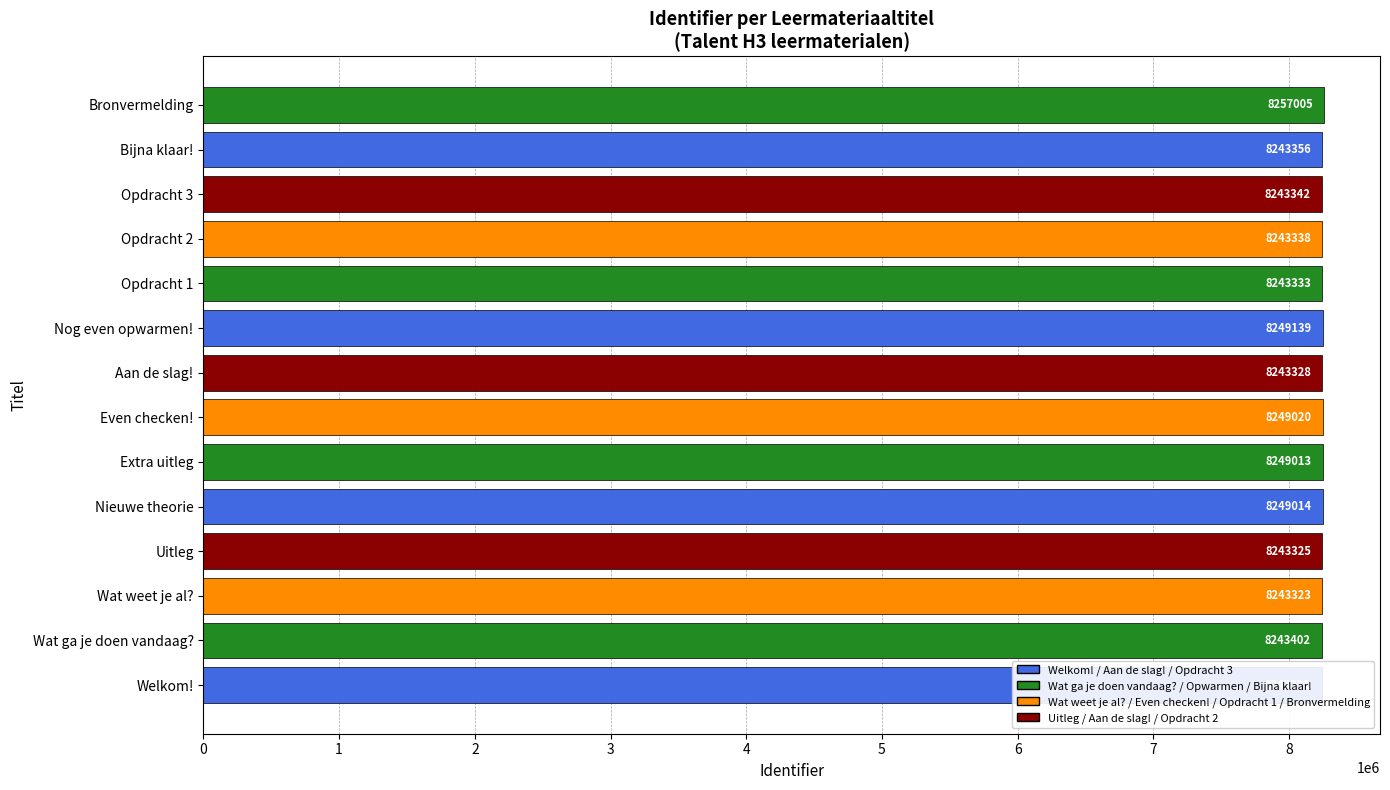

Where does the data first go above 8243356?

Wat ga je doen vandaag?